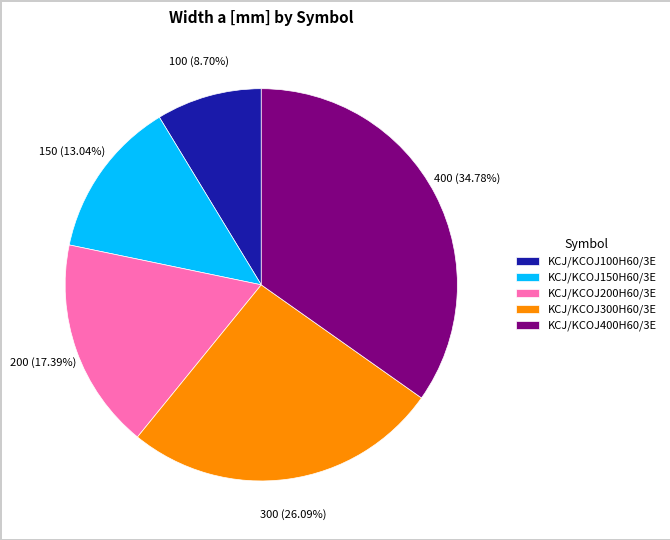

To the nearest percent, what is the difference between the largest and smallest slice percentages?

26%